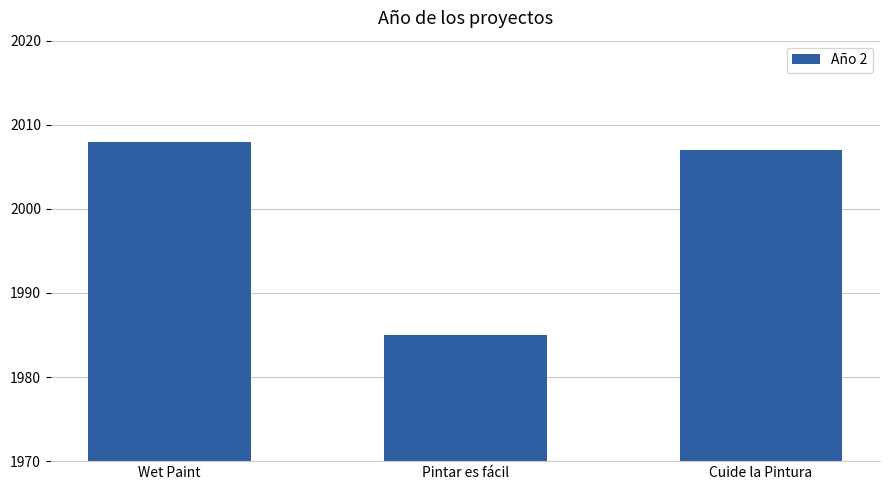

True or false: the data shows 2730 at Cuide la Pintura.

False